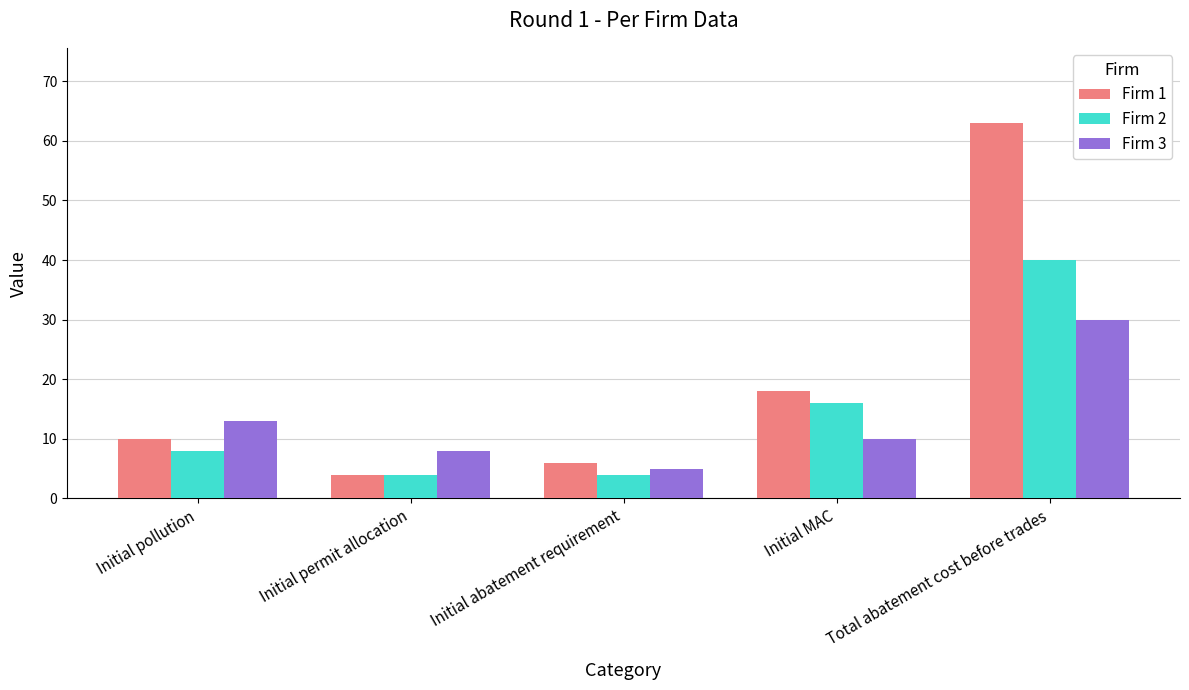

The value of Firm 2 at Total abatement cost before trades is 40. True or false?

True